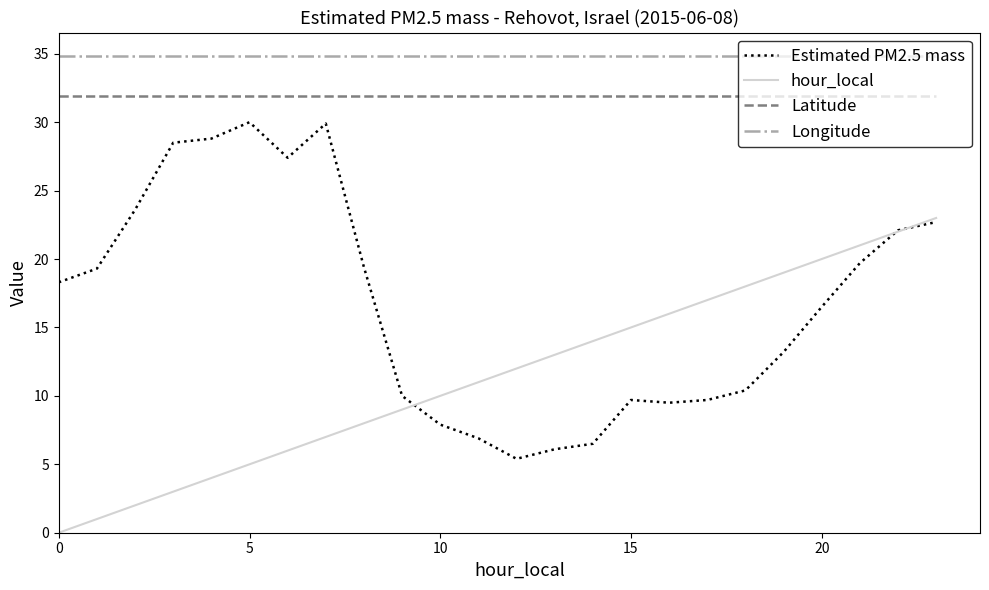

Which series has the largest total across all categories?

Longitude